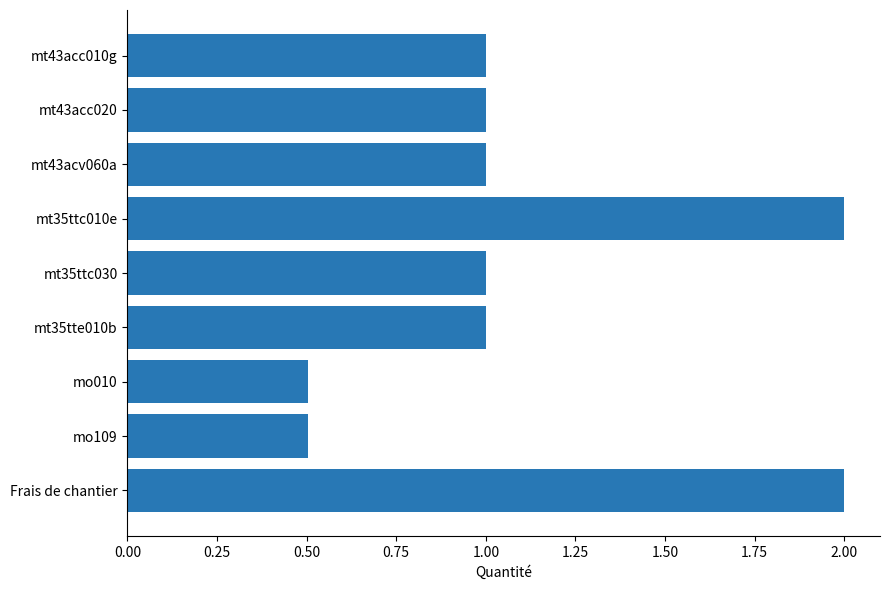

What is the difference between the second highest and second lowest values?

1.5